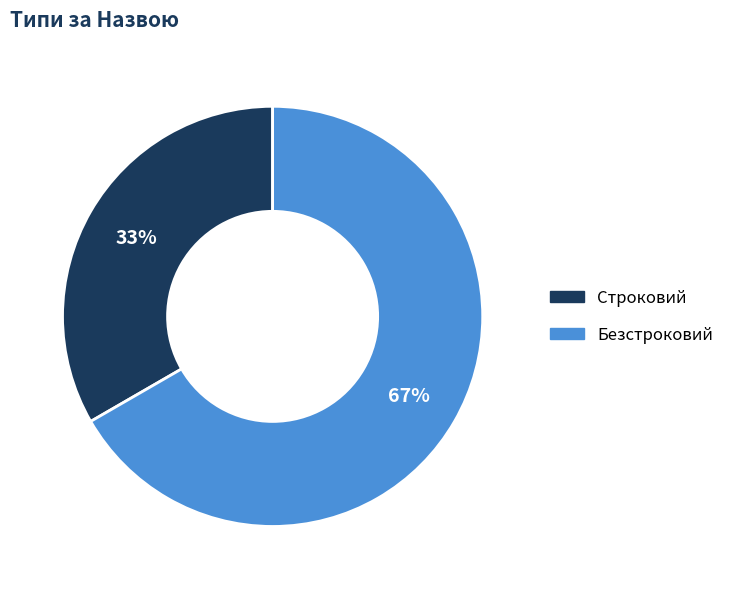

Is it true that Строковий is 27% of the pie?

False